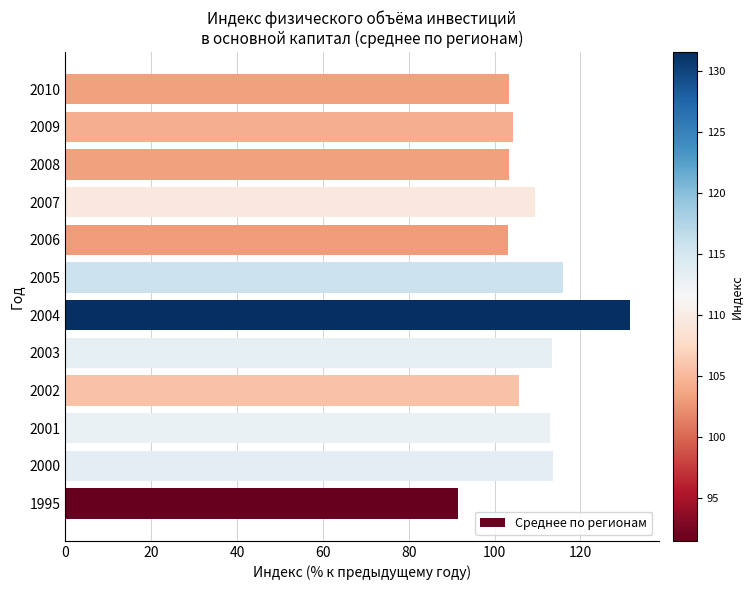

What is the sum of the values at 2002 and 1995?

197.1